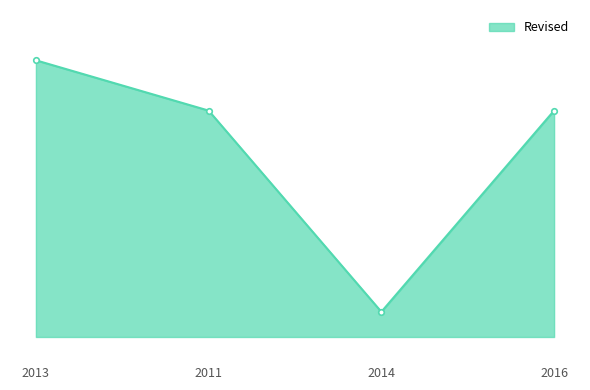

Reading right to left, list all the values displayed in this chart.

2019	2015	2019	2020